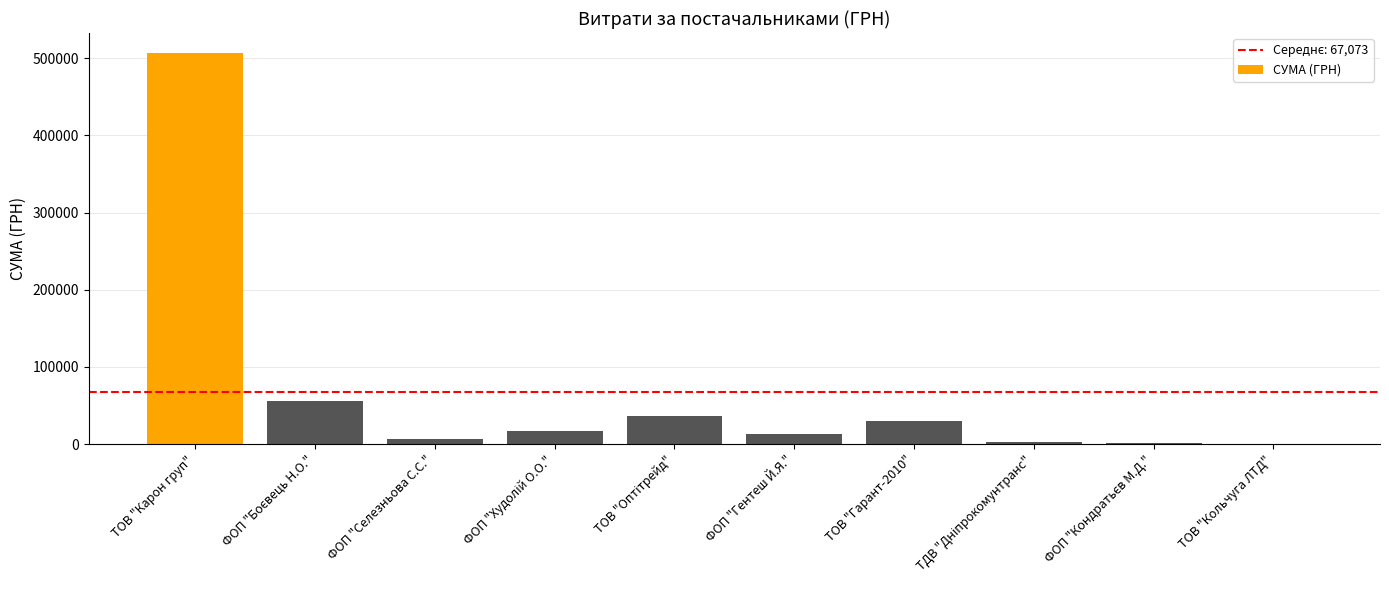

Which category has the highest value across all series?

ТОВ "Карон груп"